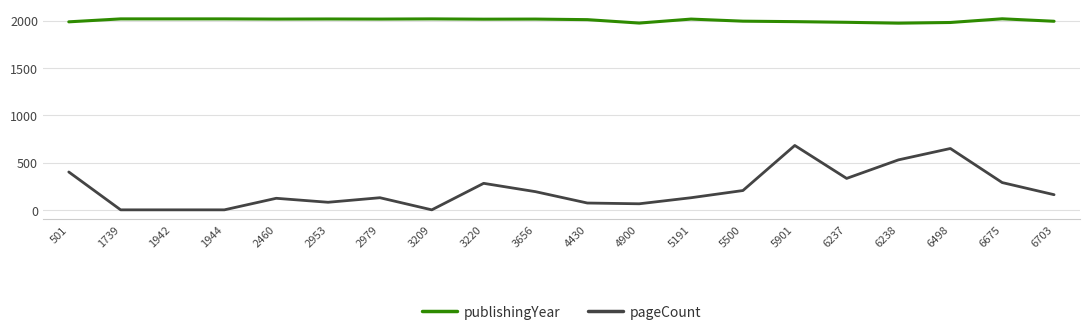

What is the difference between the second highest and second lowest values in the pageCount series?

648